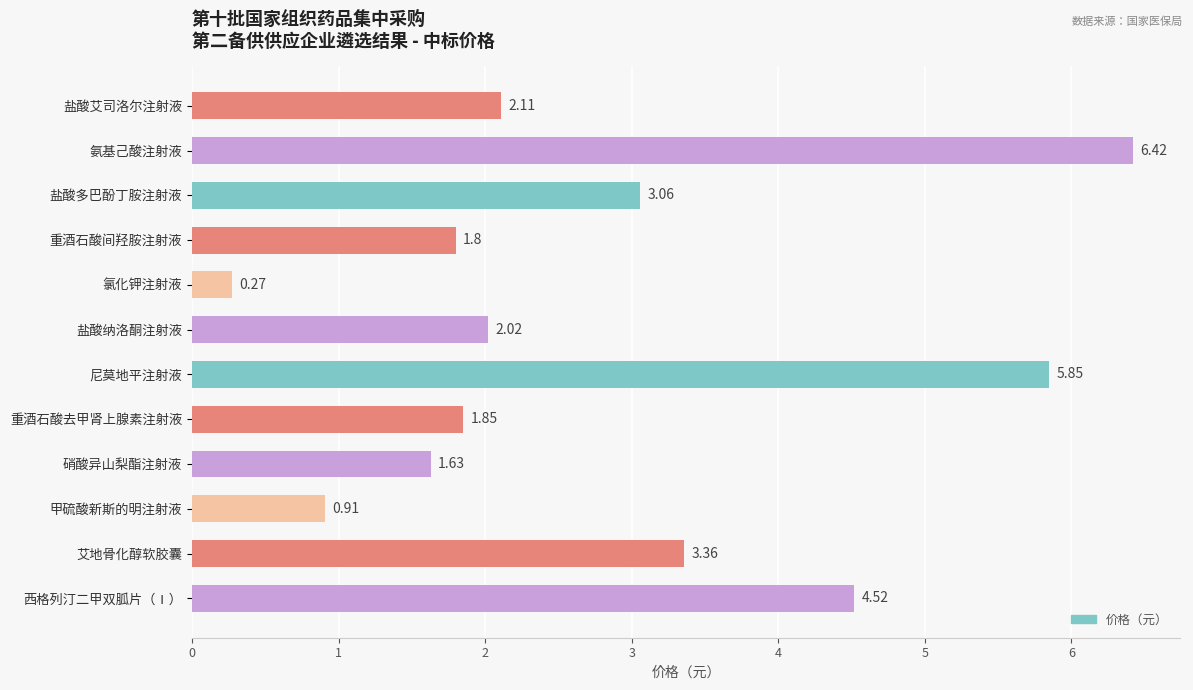

What is the average value?

2.8